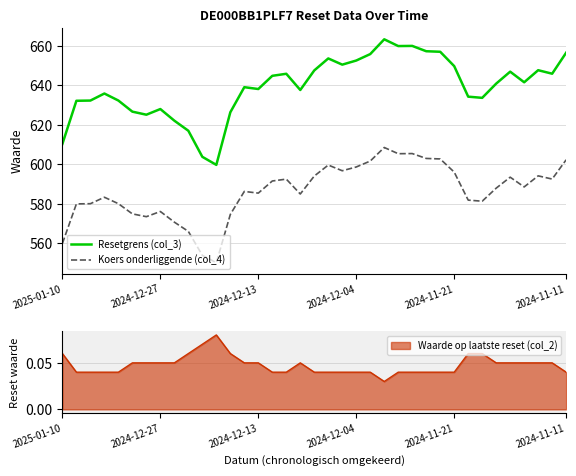

How many lines are shown in the chart?

2